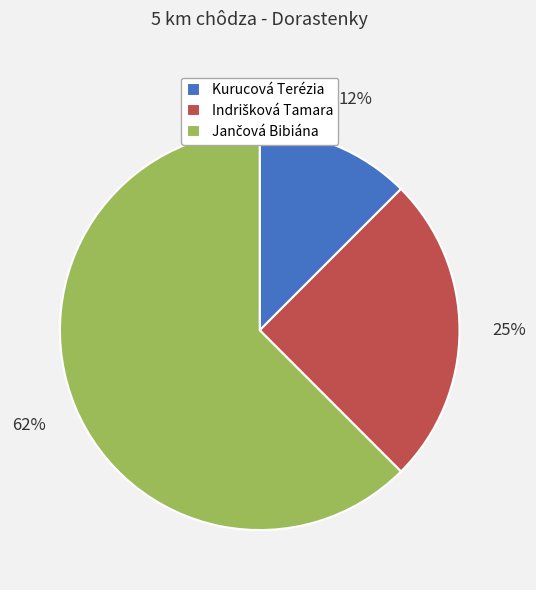

Is there a majority slice in this chart?

Yes